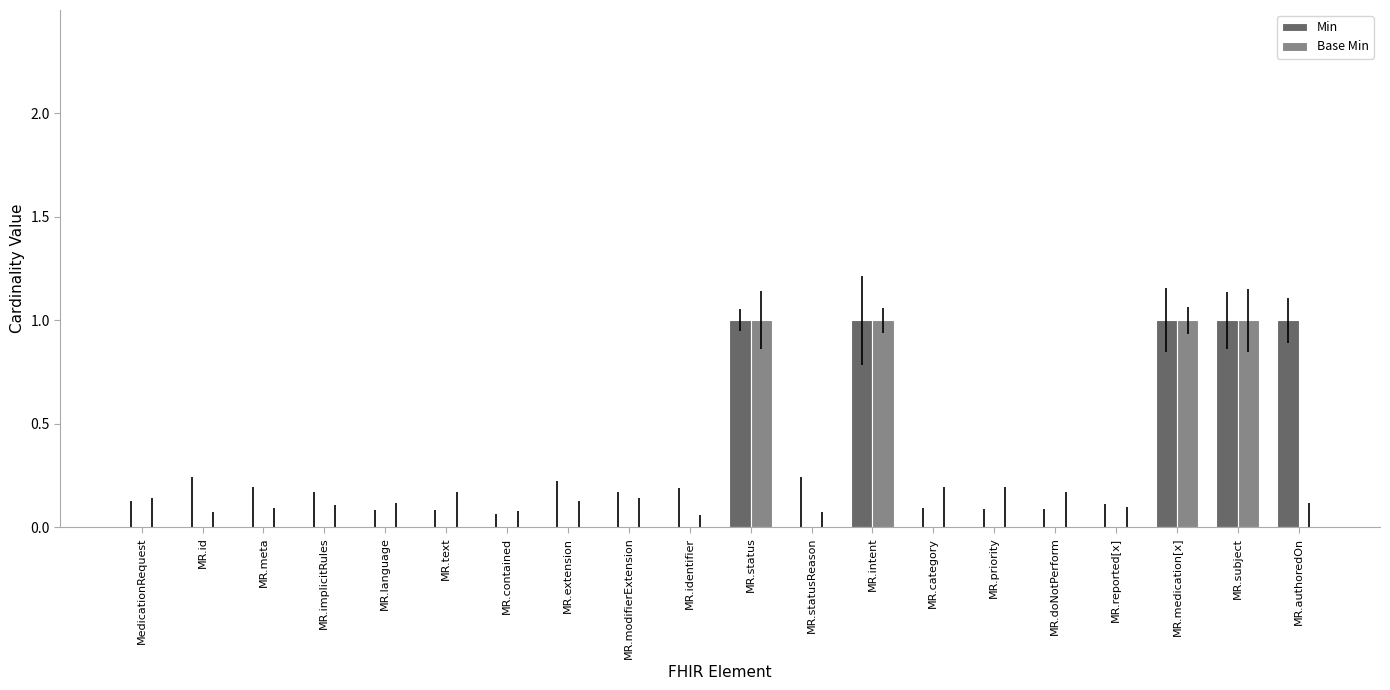

The Base Min series shows 0 at MR.priority. True or false?

True